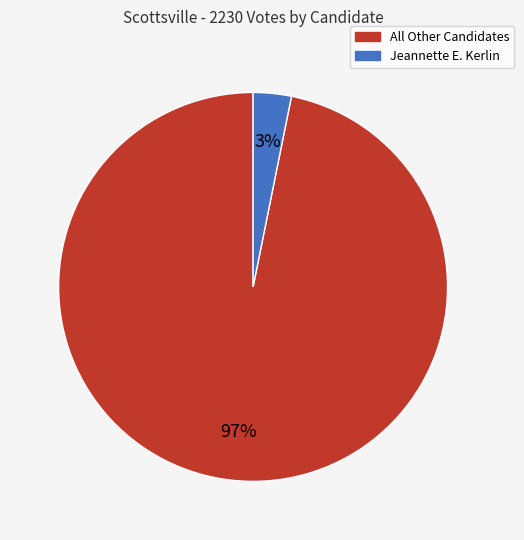

Is there any slice that represents more than half of the pie?

Yes